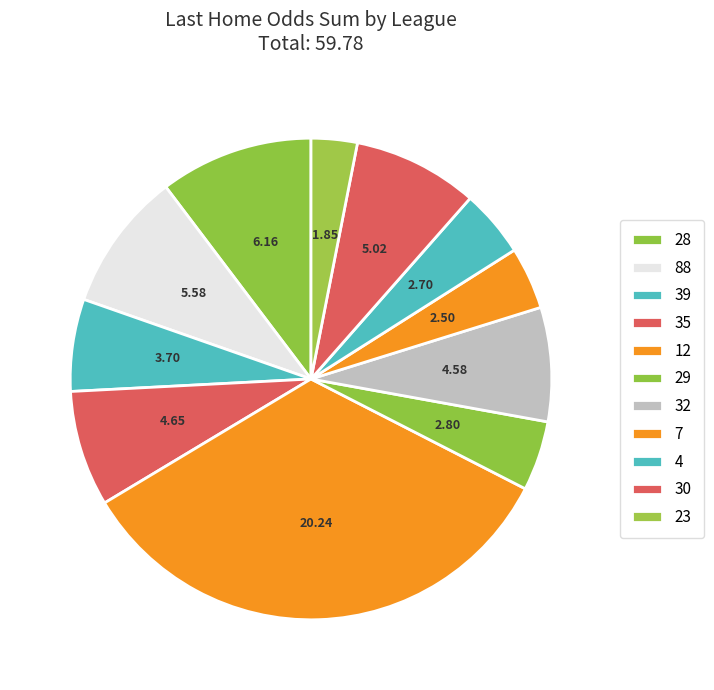

To the nearest percent, what is the average slice percentage?

9%